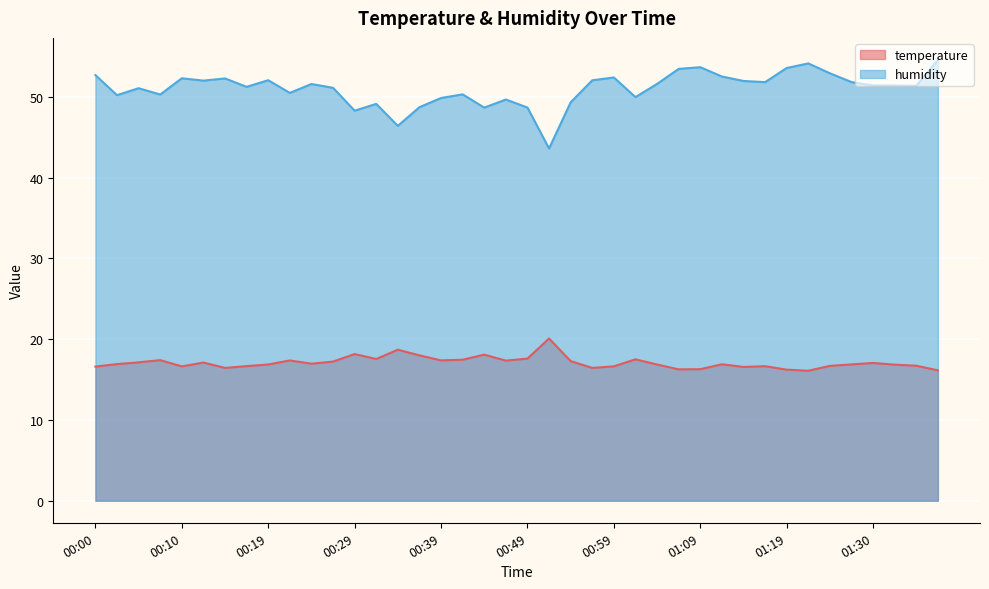

What is the difference between the highest and lowest values at 01:38?

38.4